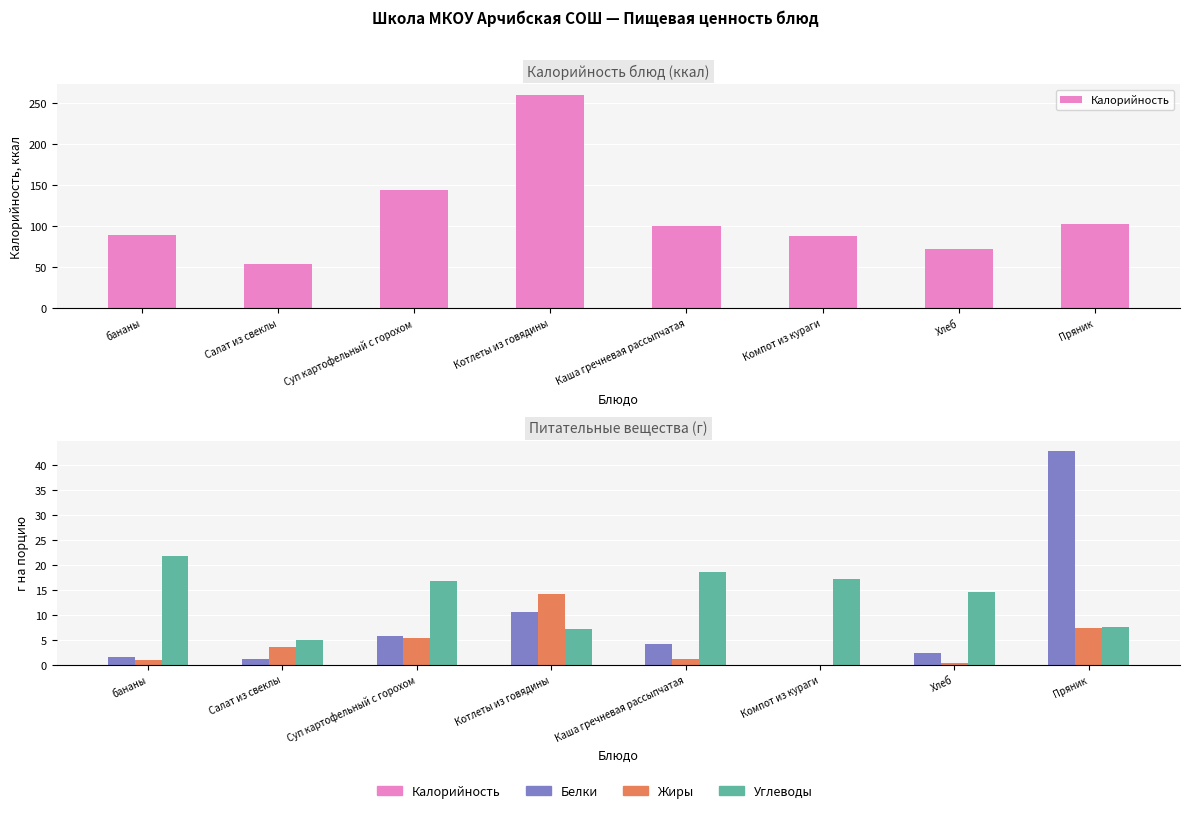

Which category has the lowest value in the Калорийность series?

Салат из свеклы